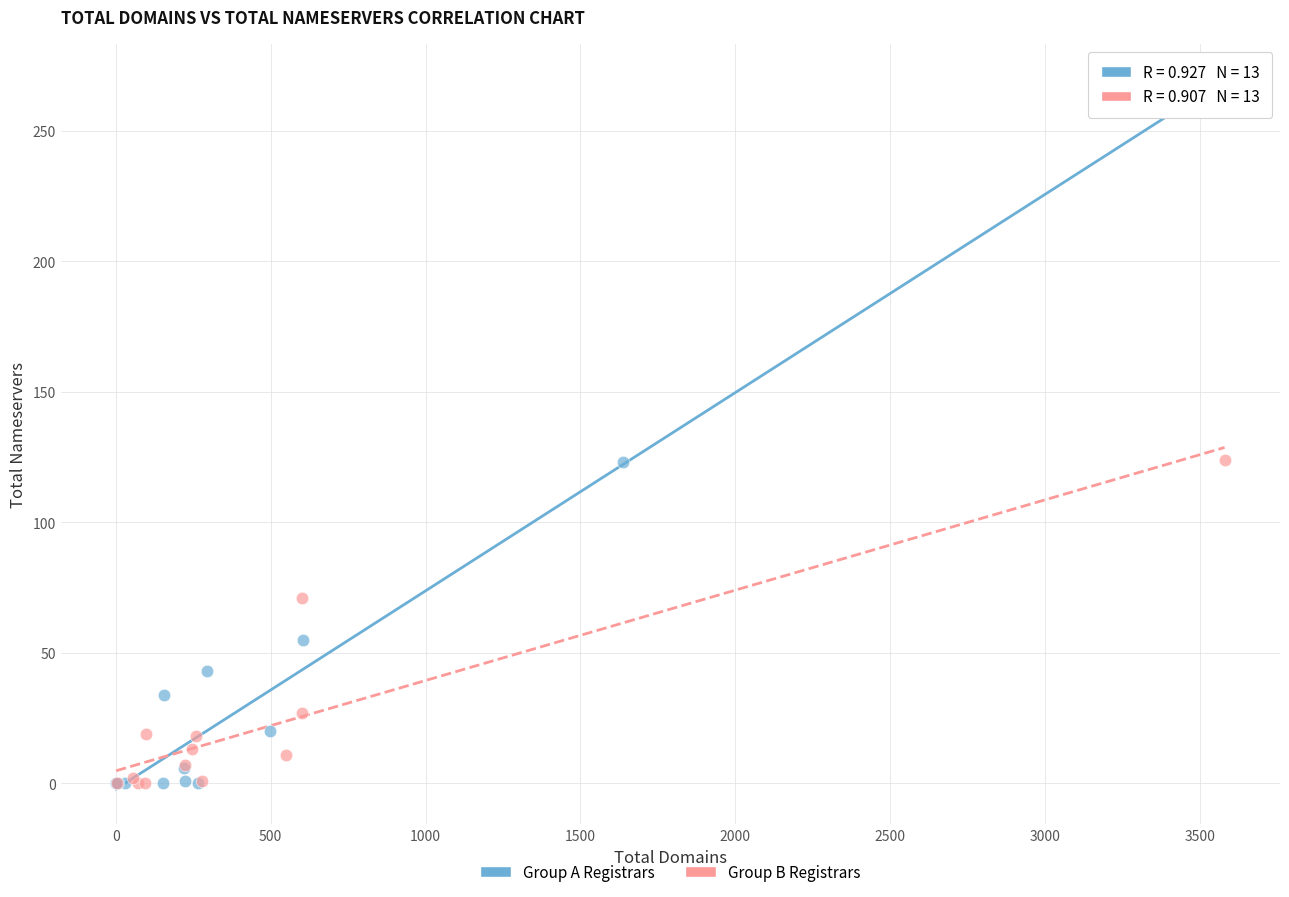

What are all the series names shown in the legend?

Group A Registrars, Group B Registrars